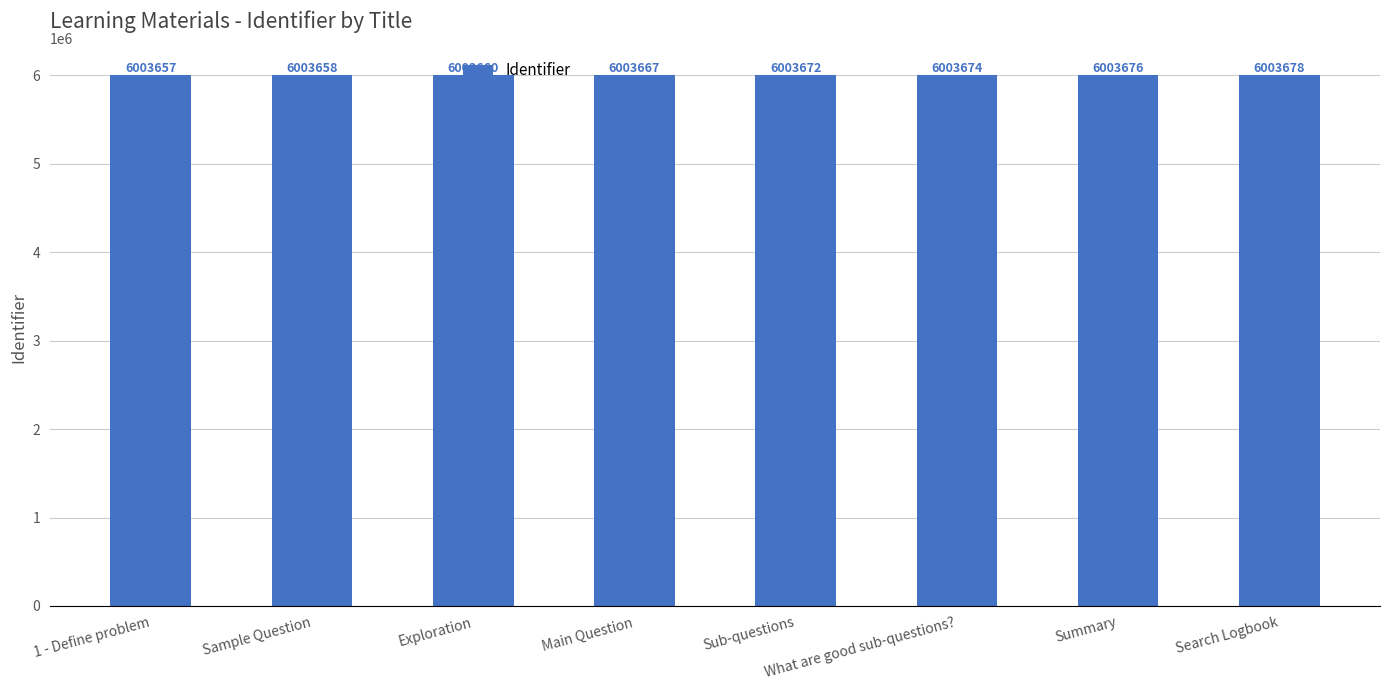

Reading right to left, transcribe all the data shown in this chart.

Search Logbook=6003678	Summary=6003676	What are good sub-questions?=6003674	Sub-questions=6003672	Main Question=6003667	Exploration=6003660	Sample Question=6003658	1 - Define problem=6003657